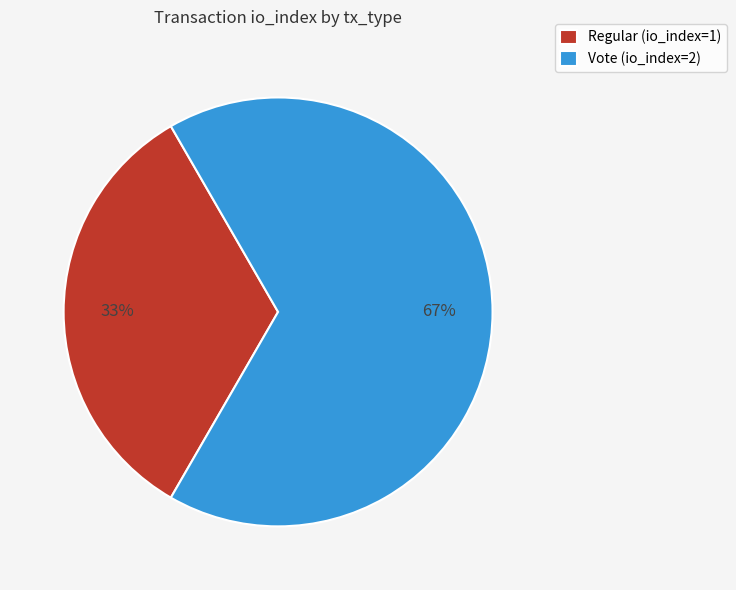

What is the ratio of the value at Vote (io_index=2) to the value at Regular (io_index=1)?

2.0